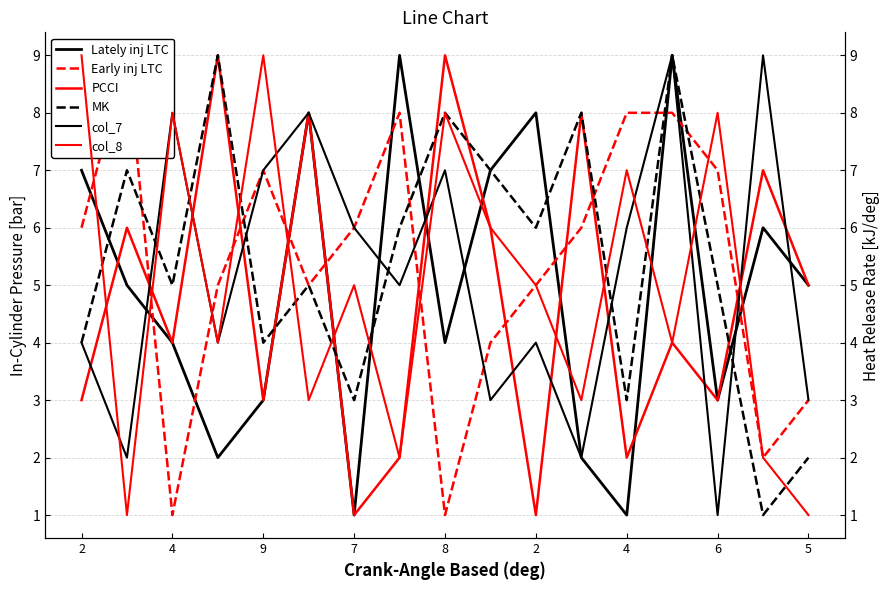

After their last crossing, which series has the higher values: Early inj LTC or Lately inj LTC?

Lately inj LTC